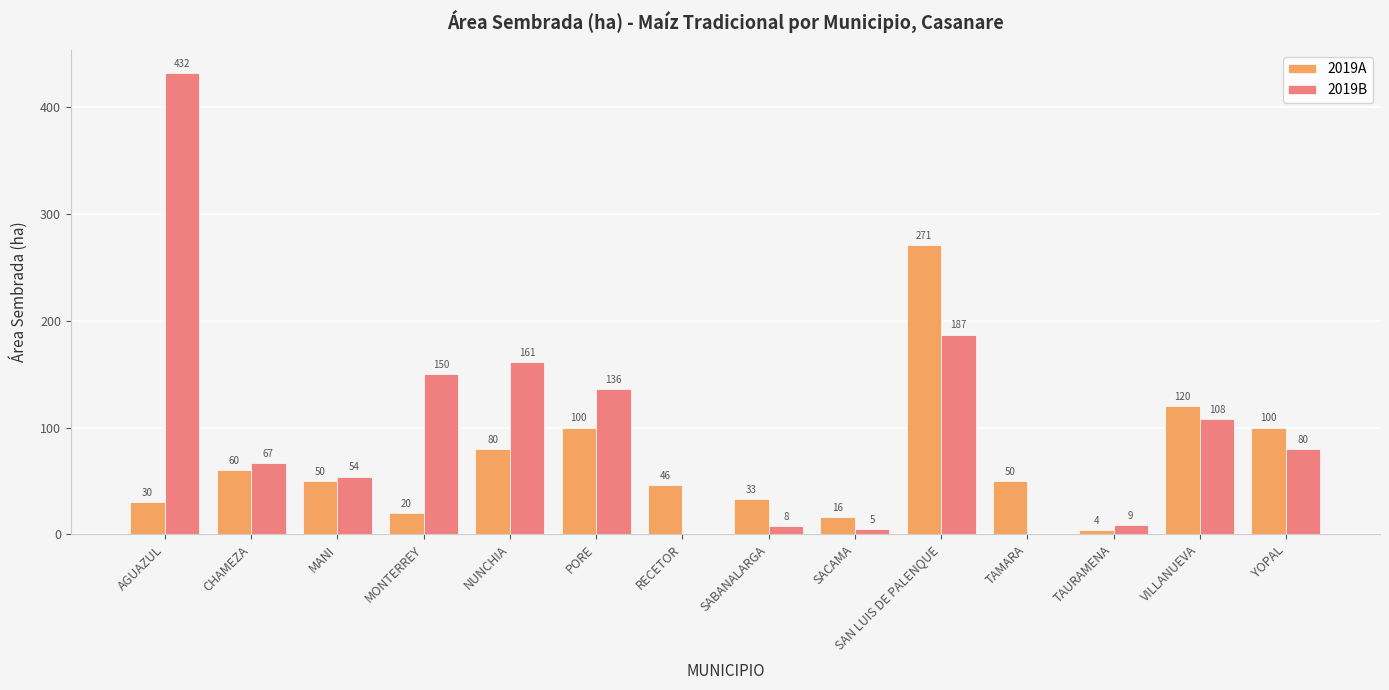

Which series has the largest range (max minus min)?

2019B